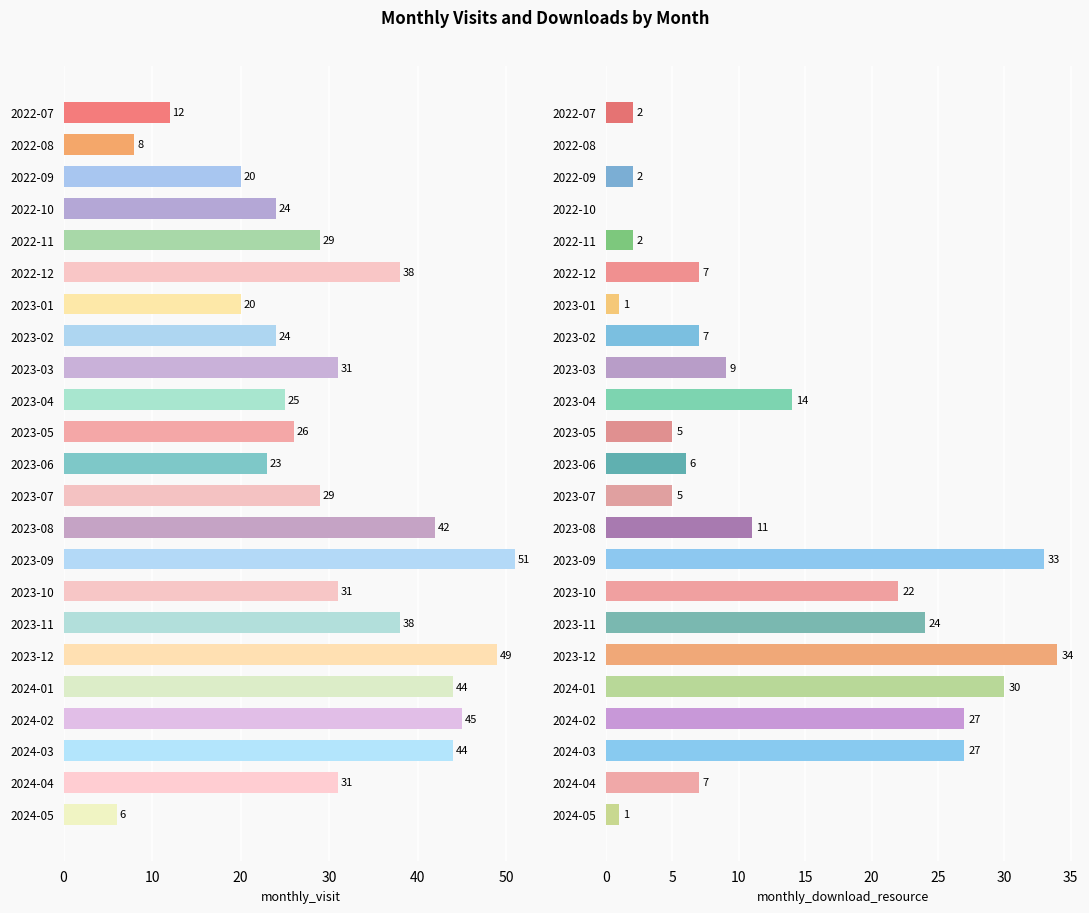

What are all the series names shown in the legend?

monthly_visit, monthly_download_resource